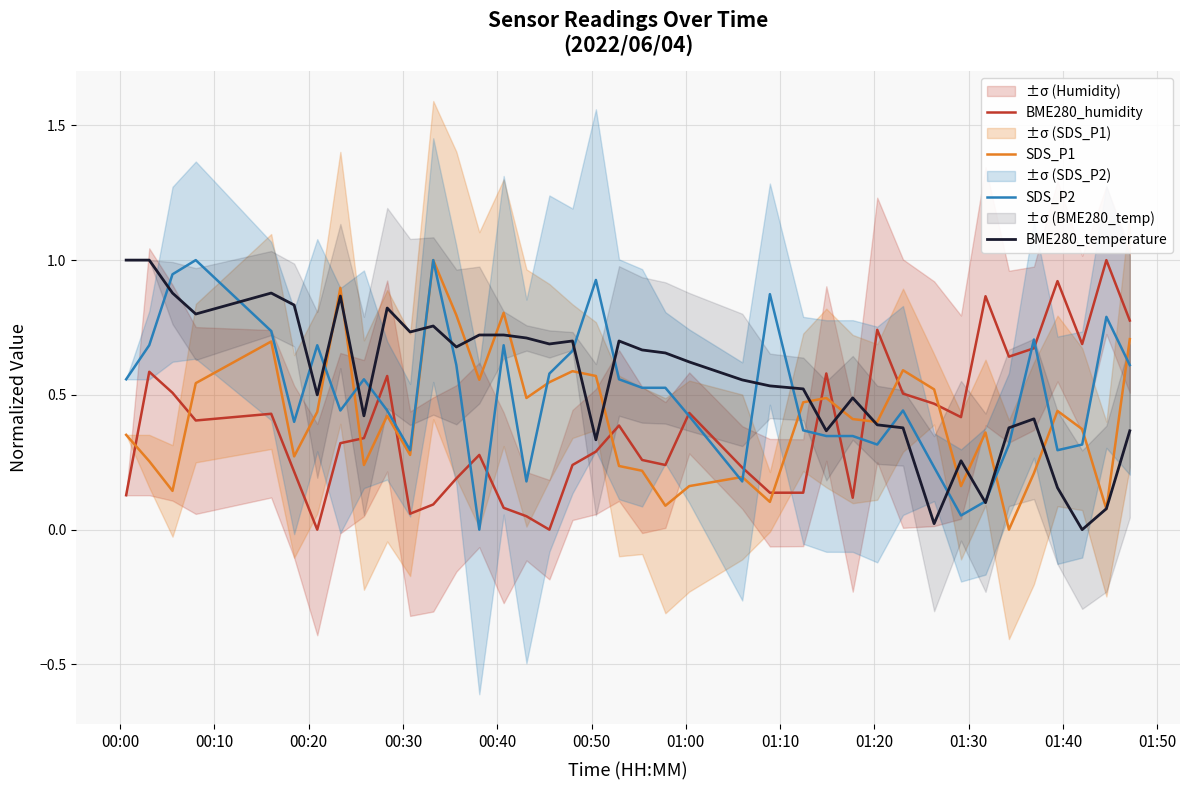

What is the difference between the maximum and minimum values in the BME280_humidity series?

1.0